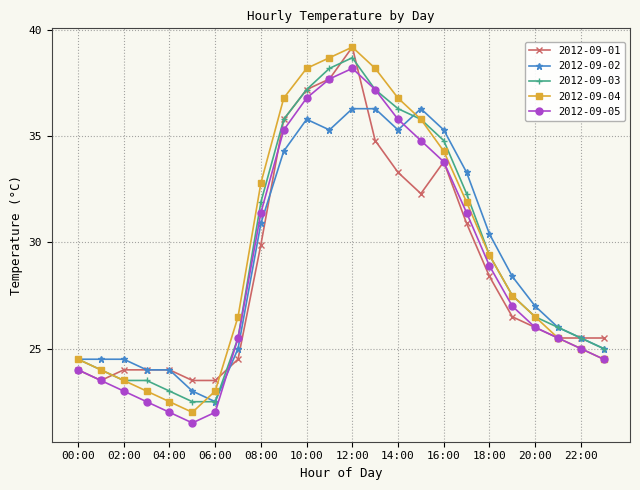

What is the maximum value for 2012-09-01?

39.2